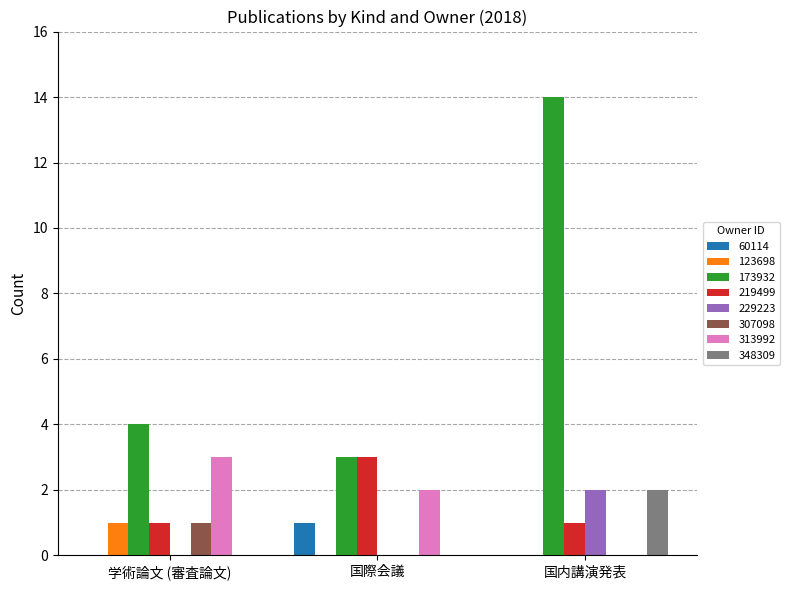

What is the sum of all 313992 values?

5